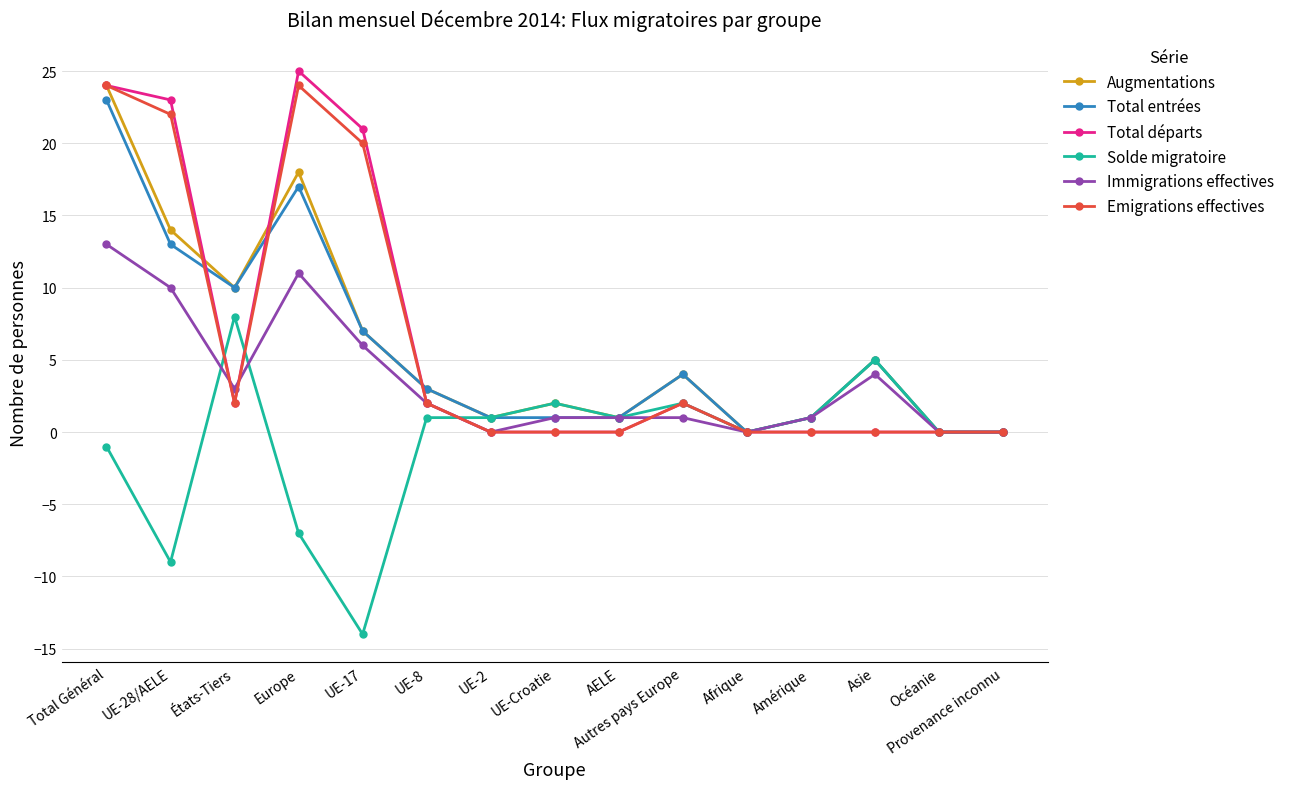

What is the approximate value of Total entrées at Asie?

5